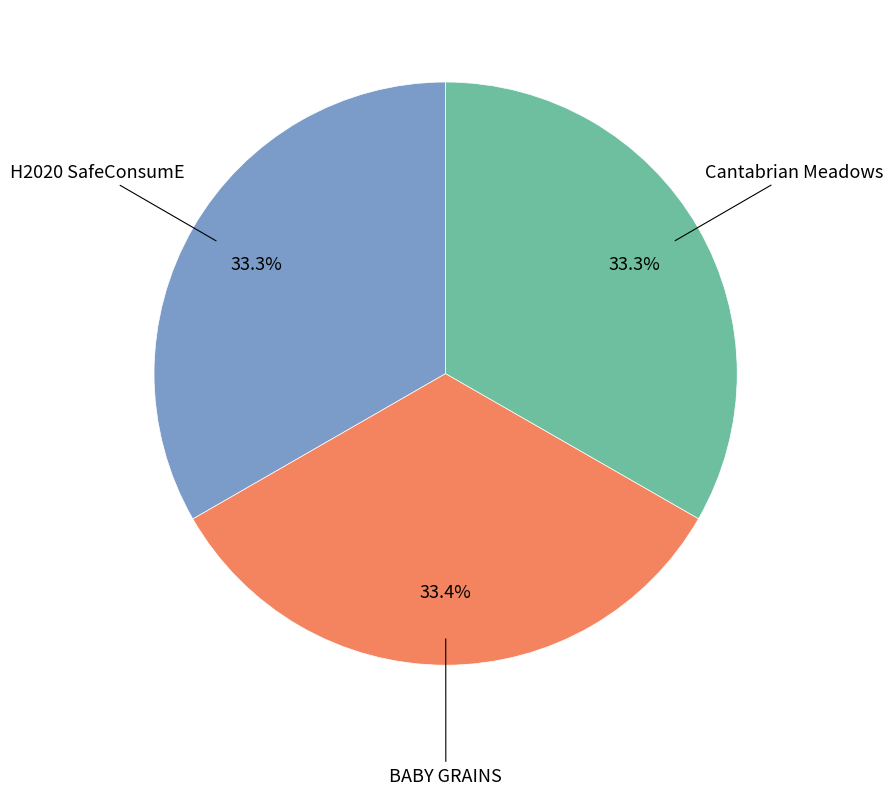

Is there a majority slice in this chart?

No